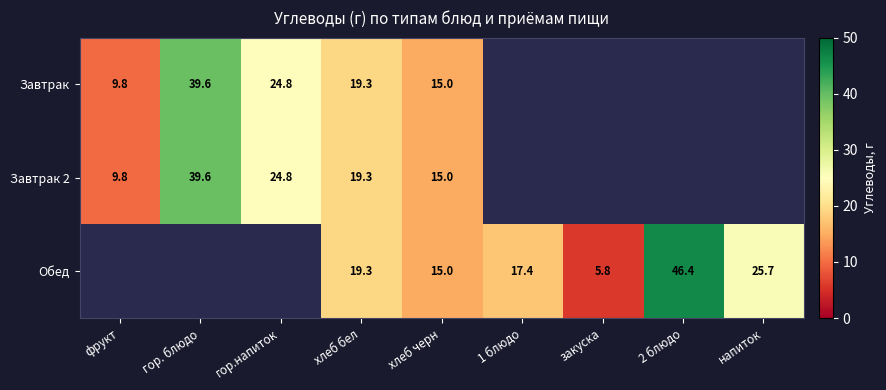

How many series are shown in this chart?

3